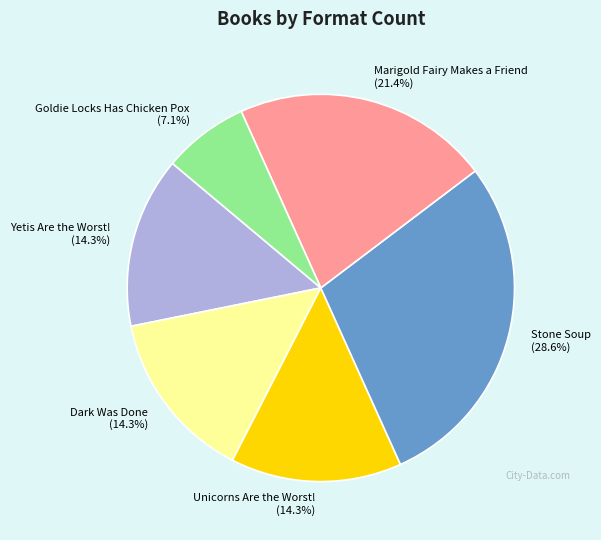

To the nearest percent, what is the combined percentage of Unicorns Are the Worst! and Goldie Locks Has Chicken Pox?

21%